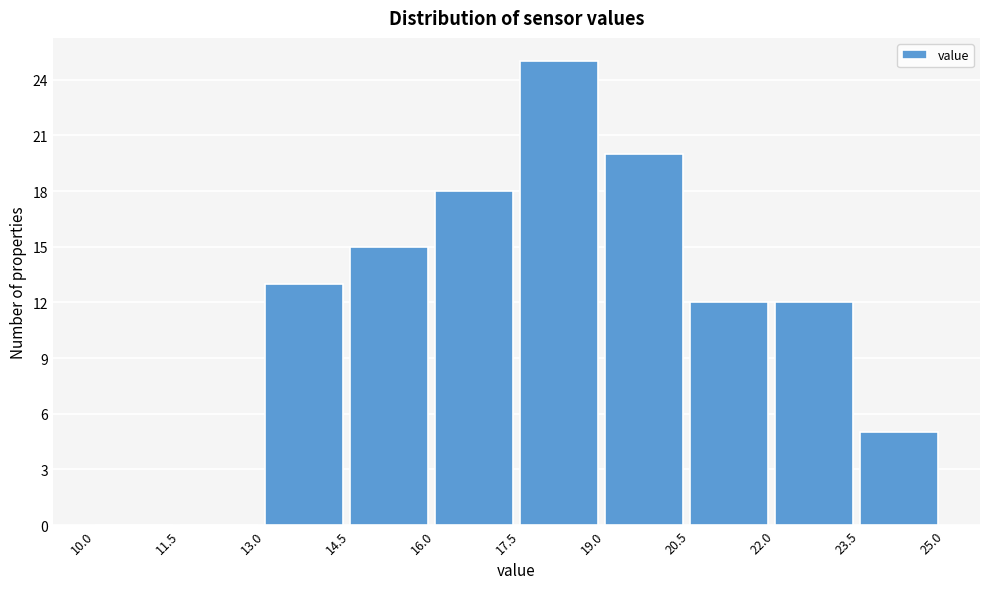

Reading left to right, transcribe this chart: for each bar, give the range it covers on the x-axis and its height. The values are not printed on the chart, so give them approximately, as read against the axis.

10.0 to 11.5: 0
11.5 to 13.0: 0
13.0 to 14.5: 13
14.5 to 16.0: 15
16.0 to 17.5: 18
17.5 to 19.0: 25
19.0 to 20.5: 20
20.5 to 22.0: 12
22.0 to 23.5: 12
23.5 to 25.0: 5